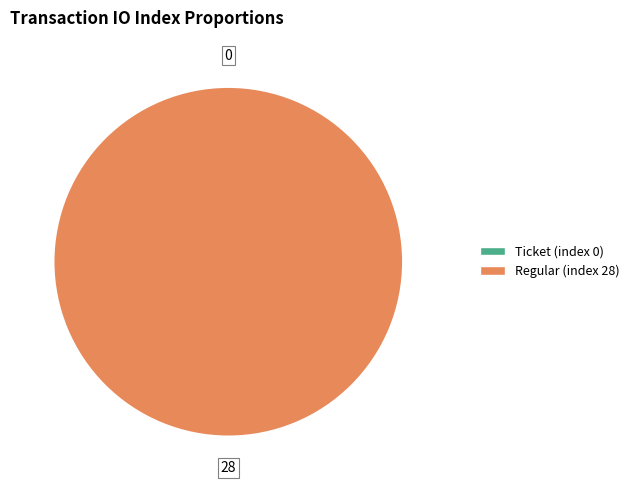

How many slices are in this pie chart?

2